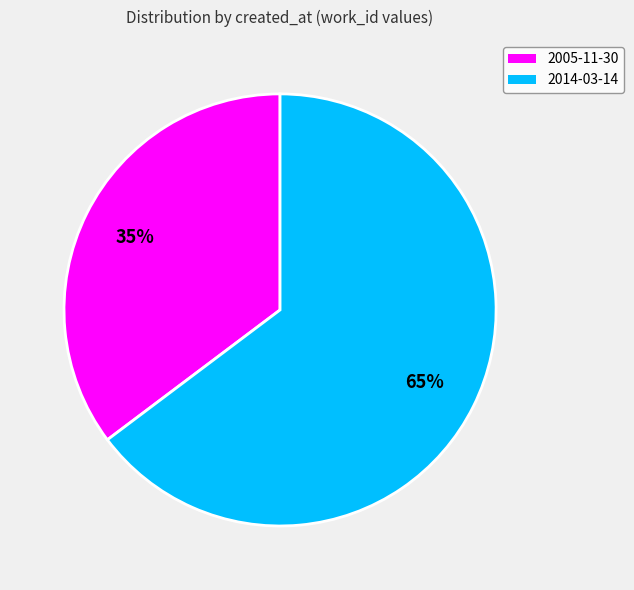

Is it true that 2005-11-30 is 35% of the pie?

True